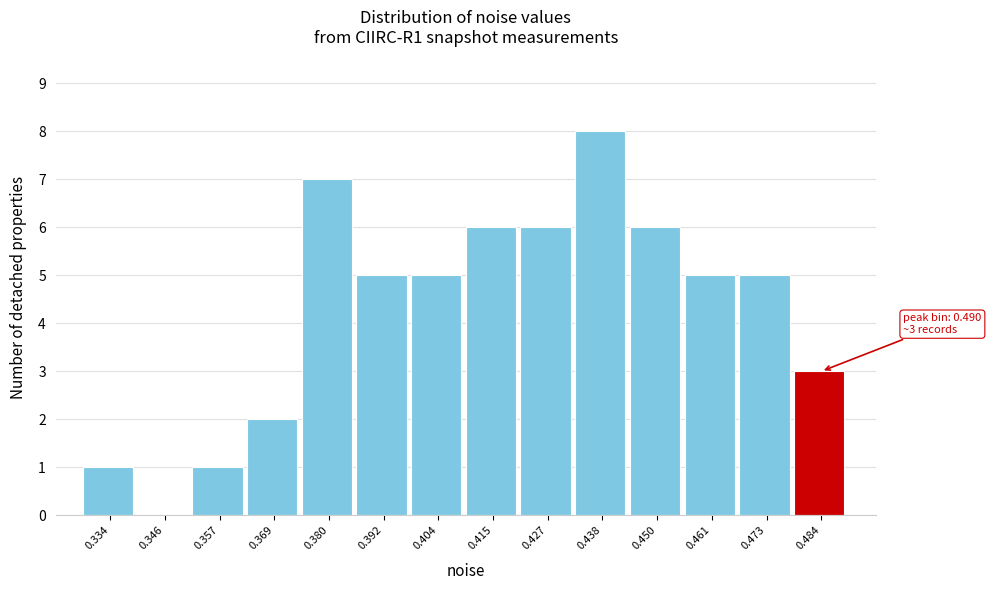

Reading left to right, what are all the values shown in this chart?

0.334=1	0.346=0	0.357=1	0.369=2	0.380=7	0.392=5	0.404=5	0.415=6	0.427=6	0.438=8	0.450=6	0.461=5	0.473=5	0.484=3